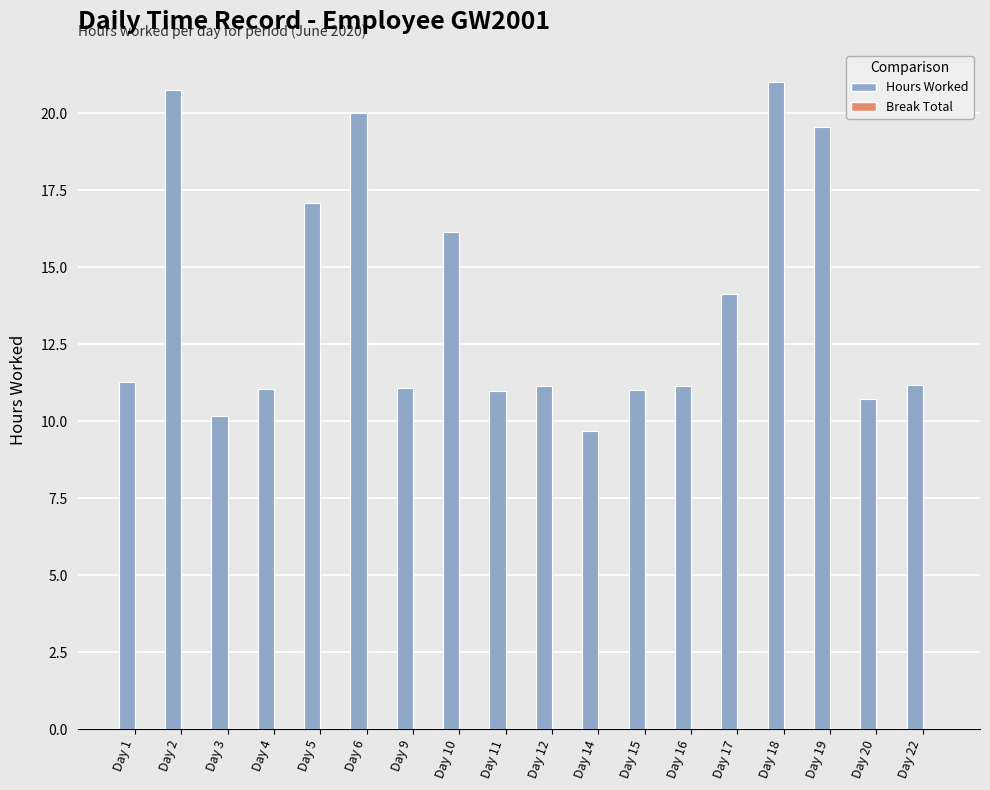

What is the value of the 6th bar from the left?

20.0